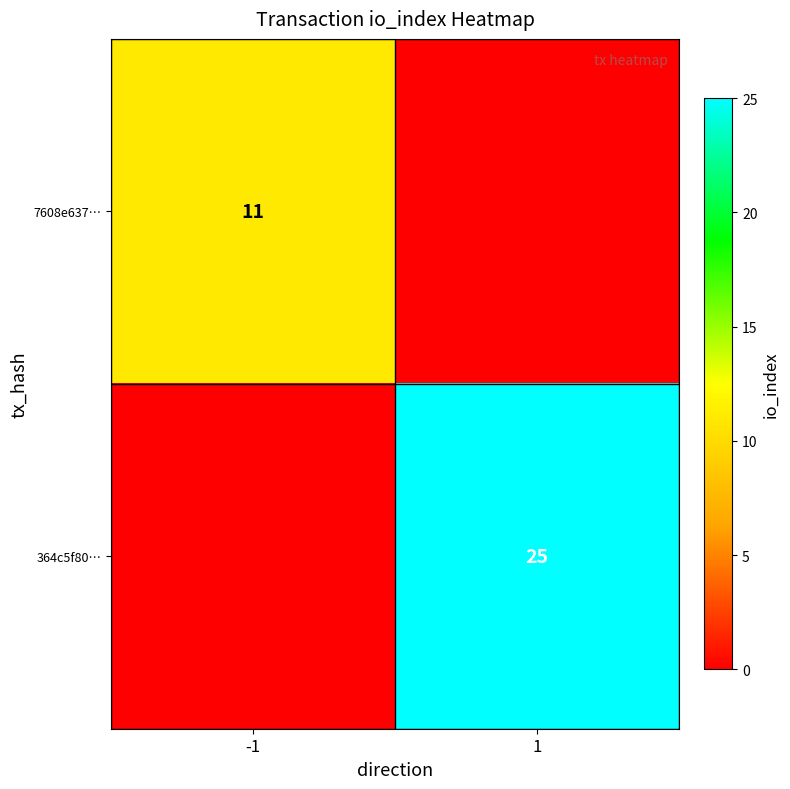

The 7608e637… series shows 11 at -1. True or false?

True